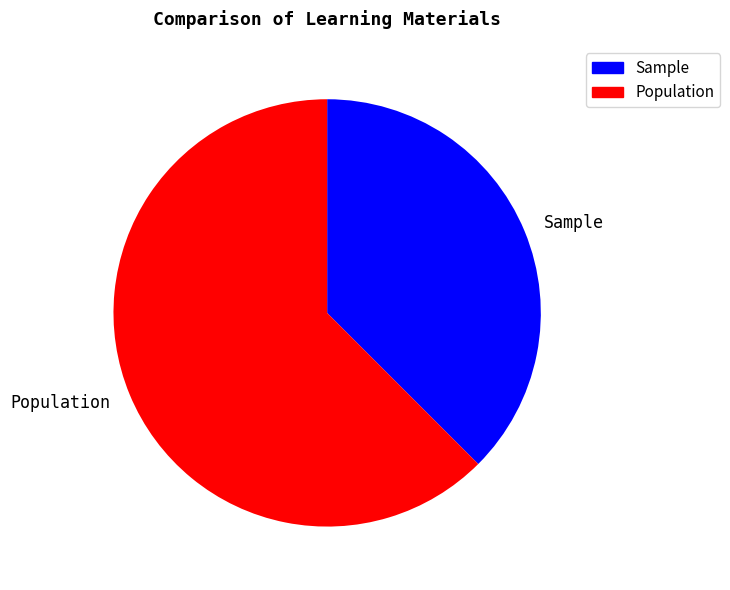

Do Sample and Population together represent more than half of the pie?

Yes